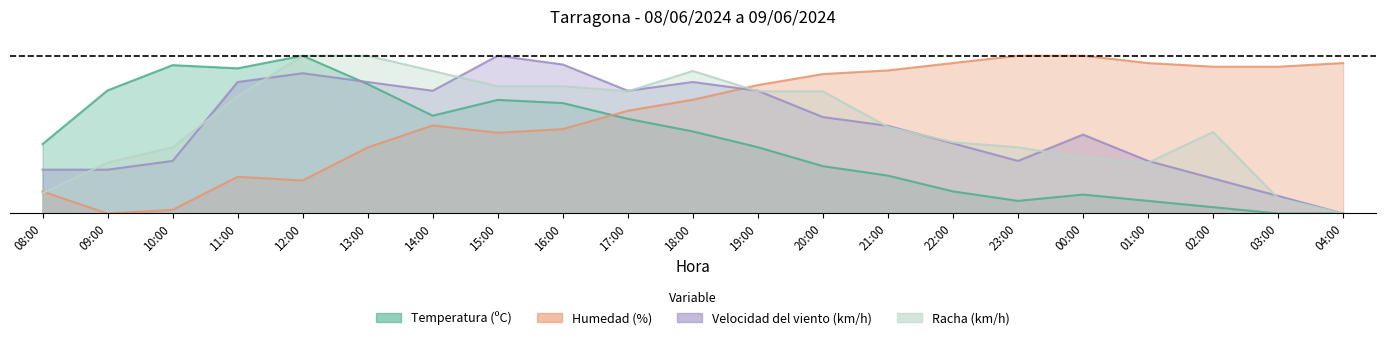

Is it true that Temperatura (ºC) equals 0.0 at 03:00?

True